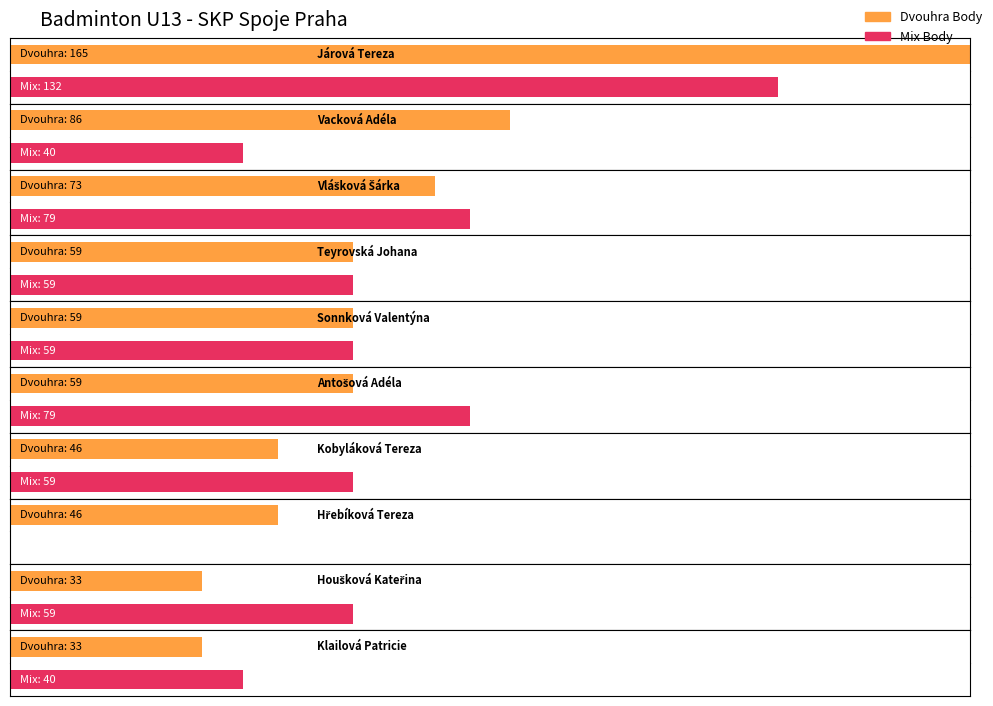

How many distinct data groups are displayed?

2